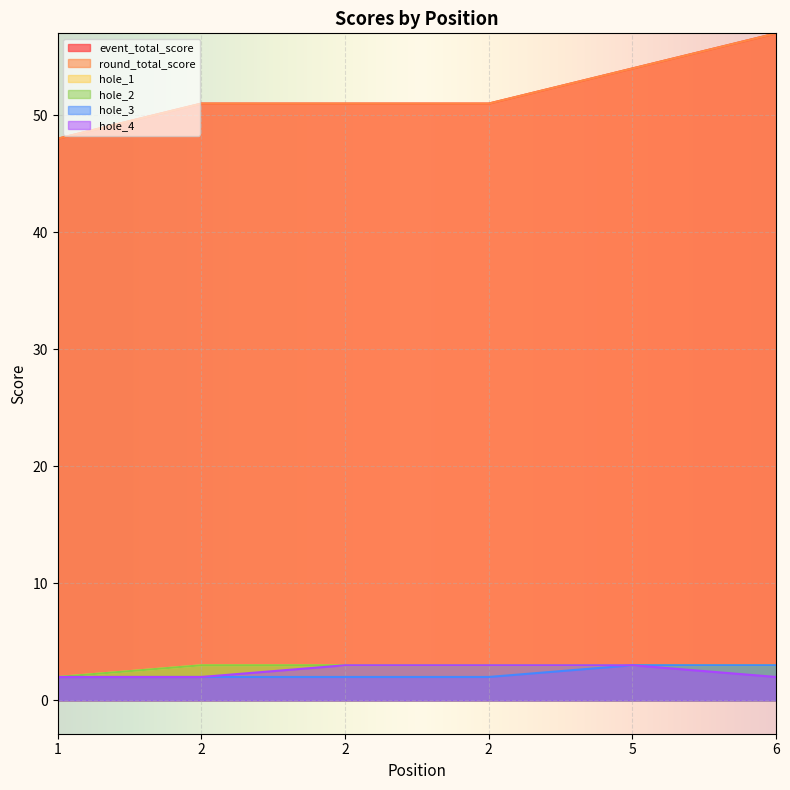

What is the sum of the hole_4 values at 6 and 2?

4